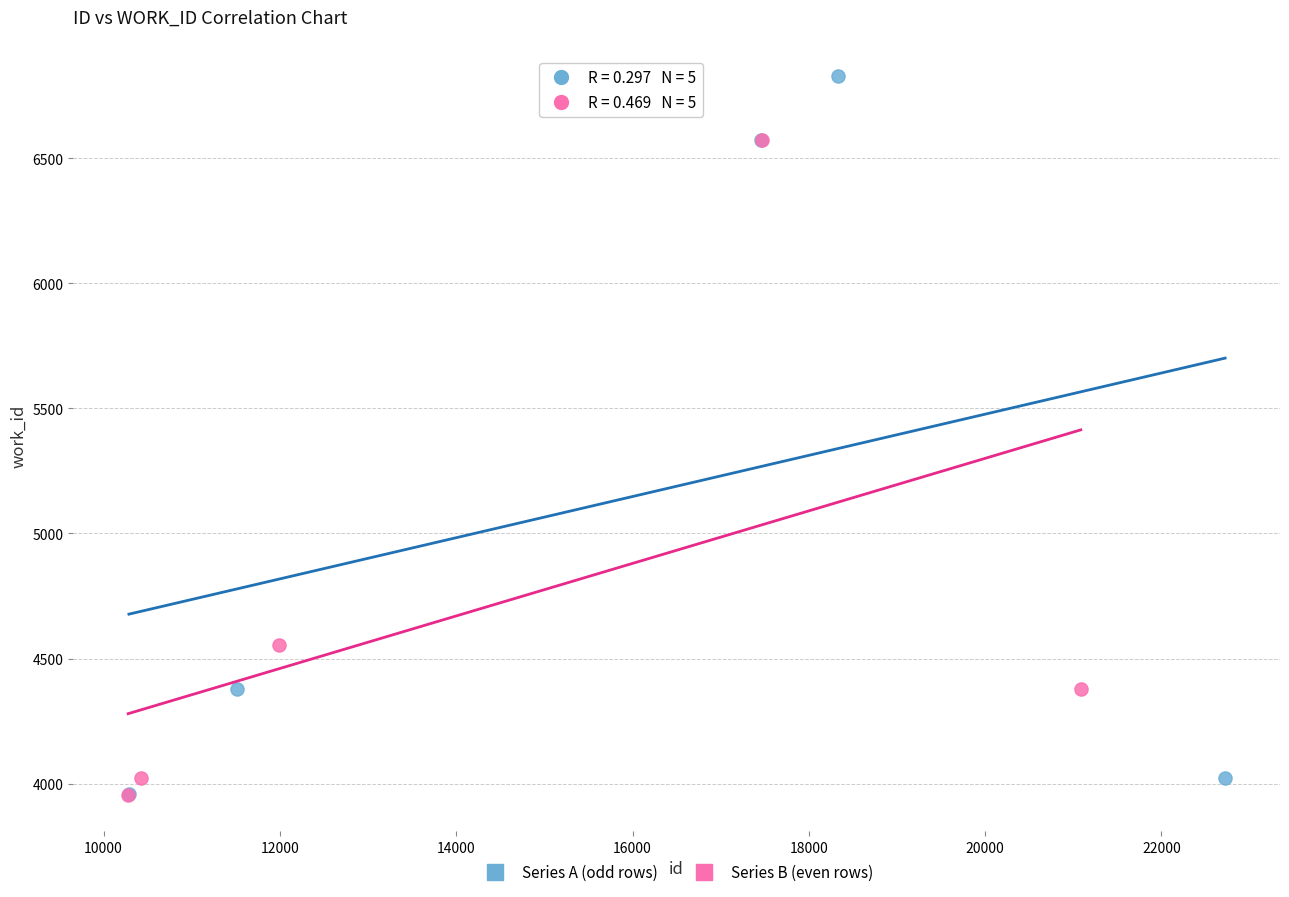

Which series has the widest spread of Y values?

Series A (odd rows)